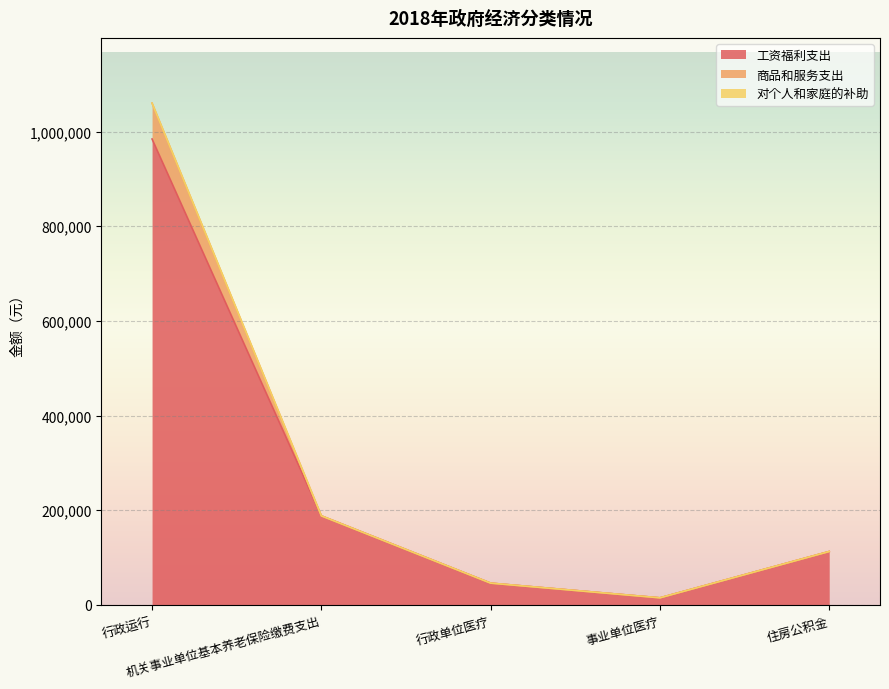

True or false: 工资福利支出 and 商品和服务支出 intersect in this chart.

False